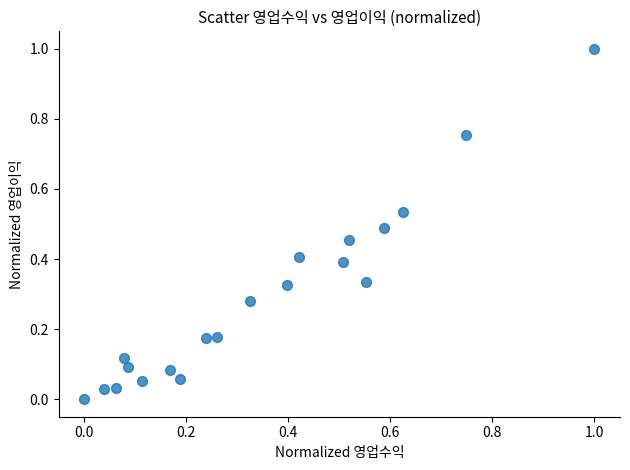

What is the range of X values (max minus min)?

1.0